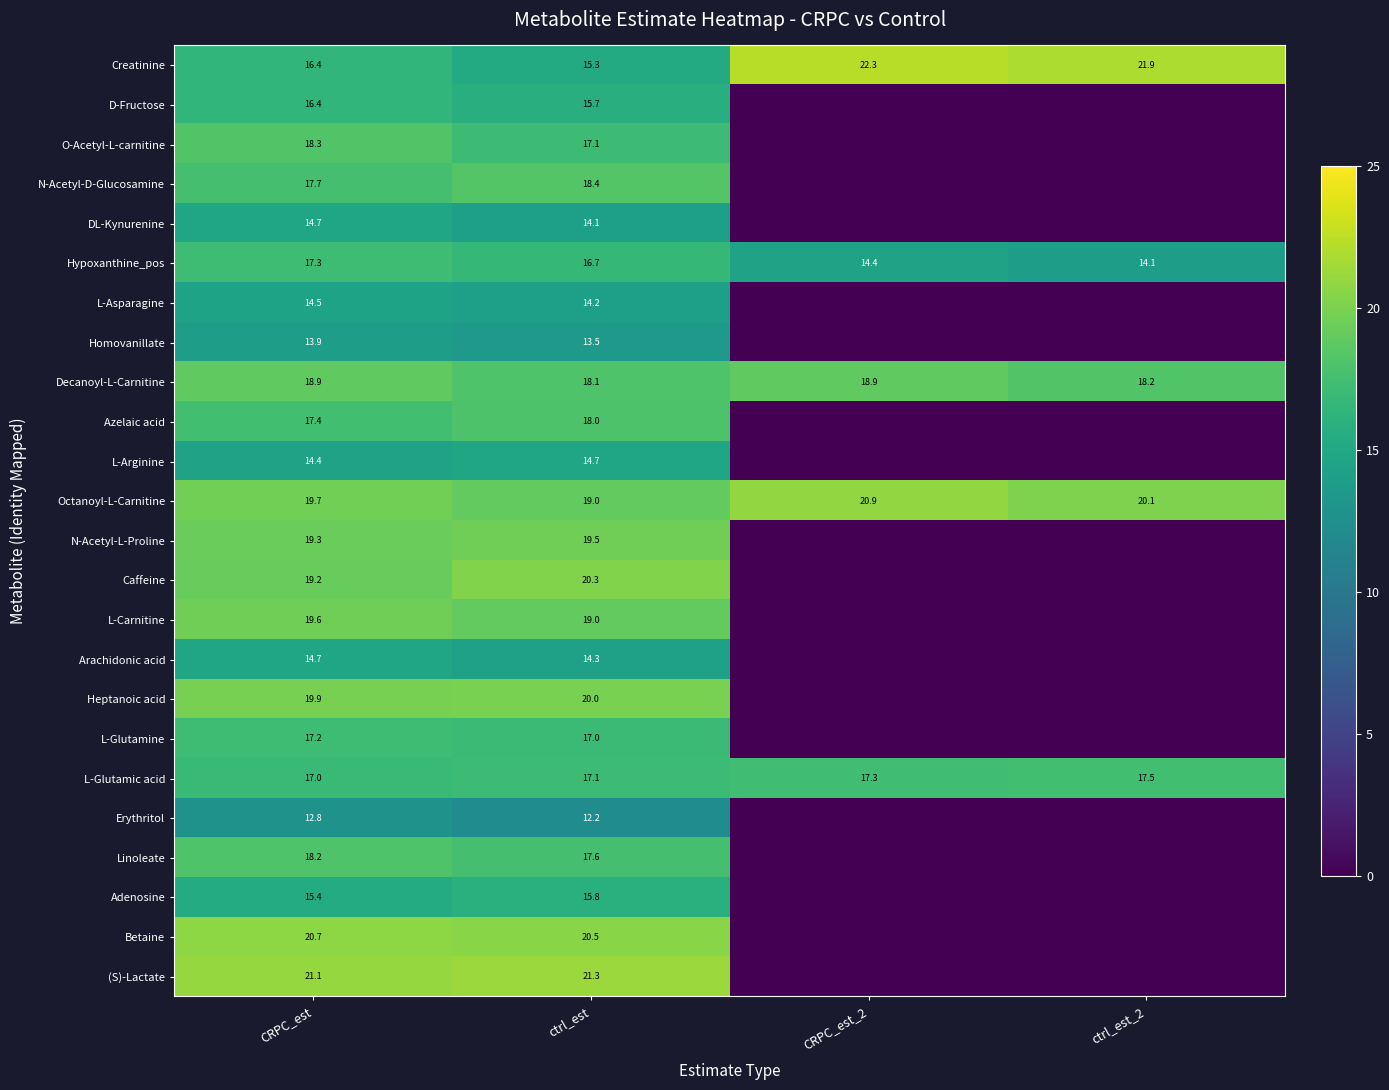

Is it true that Azelaic acid equals 17.4 at CRPC_est?

True